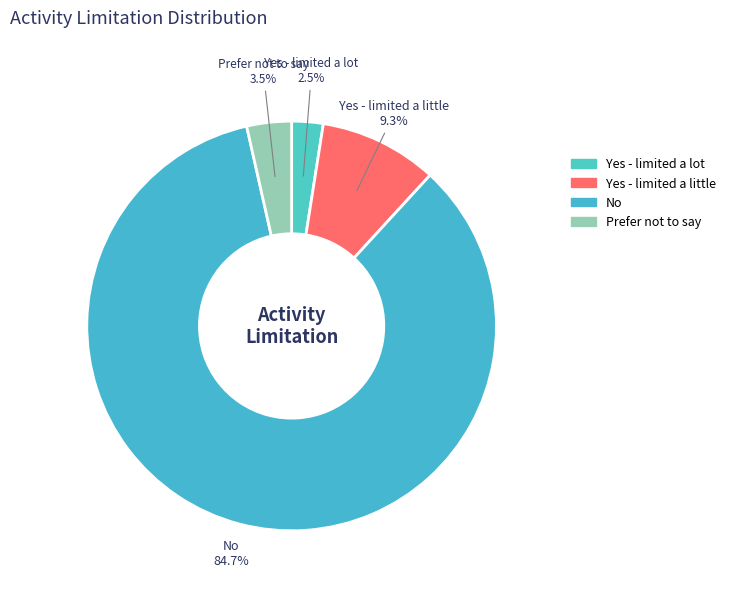

What is the ratio of the value at Prefer not to say to the value at Yes - limited a little?

0.4